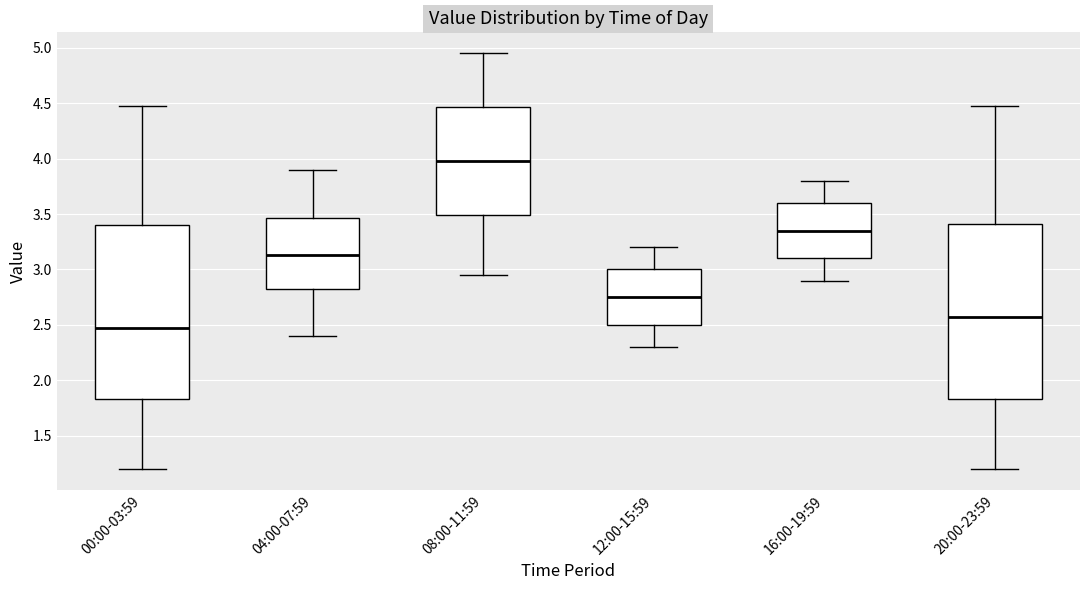

Reading left to right, read every box against the y-axis: the position of its median line, the range the box covers, and the ends of its whiskers. The values are not printed on the chart, so give them approximately, as read against the axis.

00:00-03:59: median 2.45, box 1.85 to 3.40, whiskers 1.20 to 4.45
04:00-07:59: median 3.15, box 2.80 to 3.45, whiskers 2.40 to 3.90
08:00-11:59: median 4.00, box 3.50 to 4.45, whiskers 2.95 to 4.95
12:00-15:59: median 2.75, box 2.50 to 3.00, whiskers 2.30 to 3.20
16:00-19:59: median 3.35, box 3.10 to 3.60, whiskers 2.90 to 3.80
20:00-23:59: median 2.55, box 1.85 to 3.40, whiskers 1.20 to 4.45